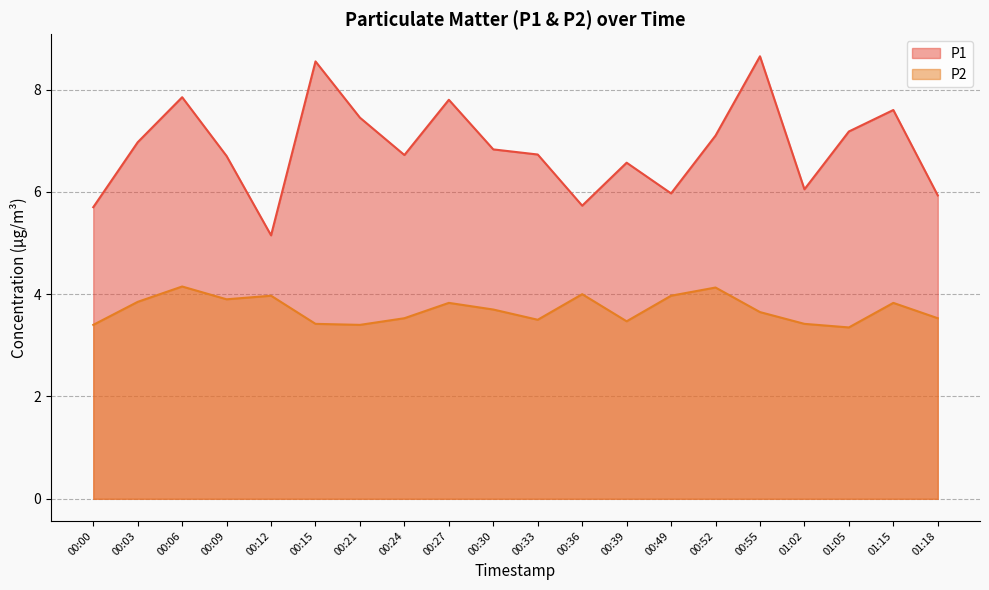

Does the chart display data point markers on the line(s)?

No